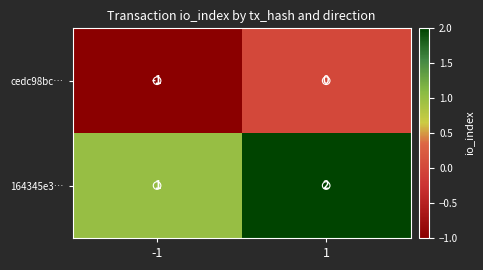

How many values in the cedc98bc… series are below 0?

1